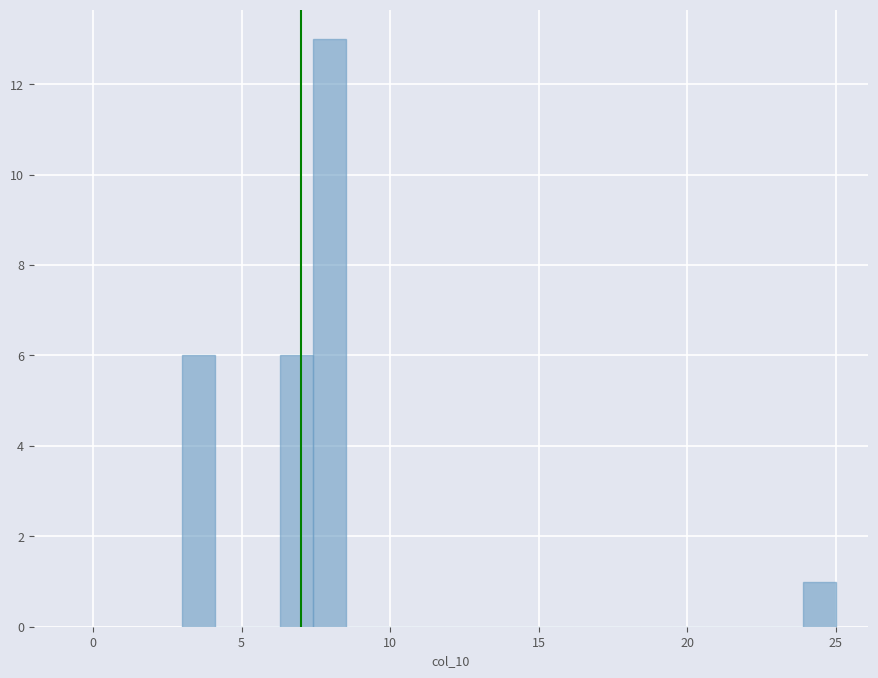

Around what value on the x-axis is the tallest bar? Give the approximate position of its centre, as read against the axis.

8.0